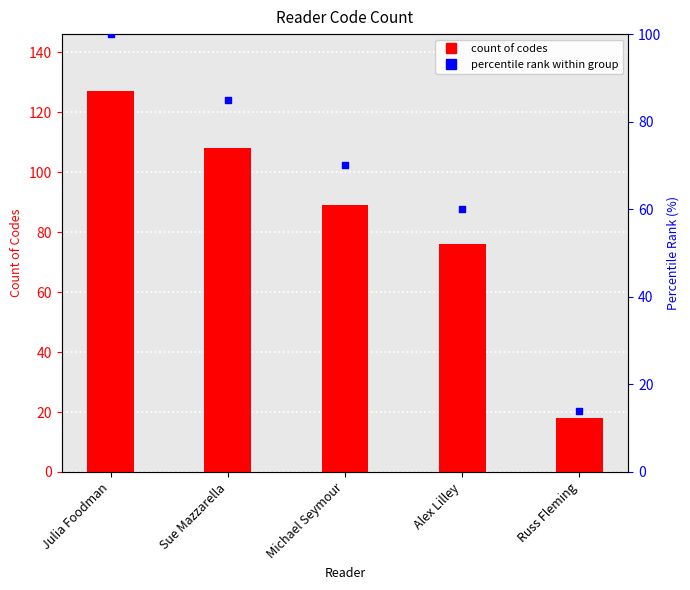

Is the value of Count of Codes at Russ Fleming greater than the value of percentile rank within group at Michael Seymour?

No